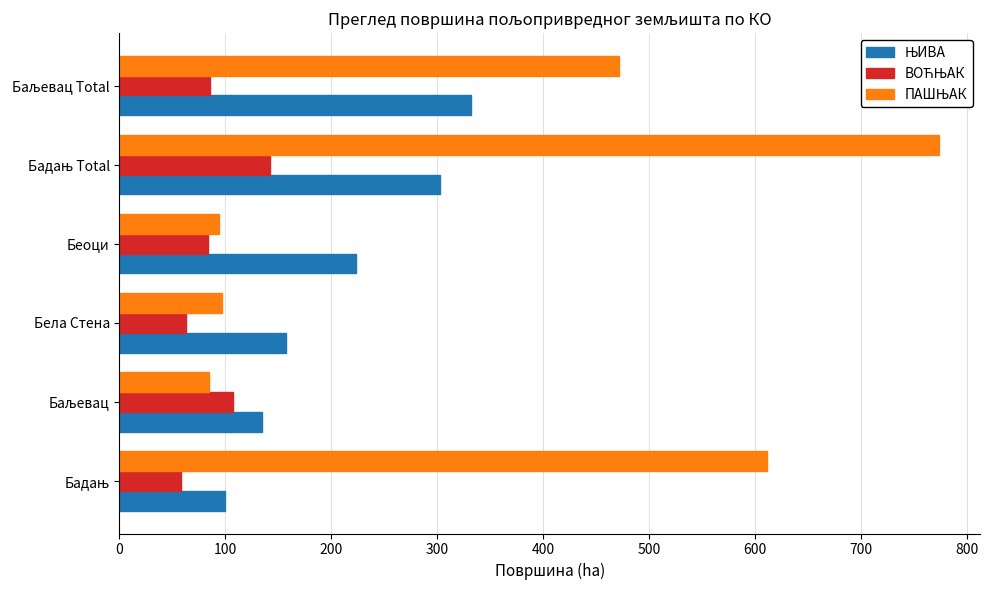

What is the smallest value displayed?

58.2